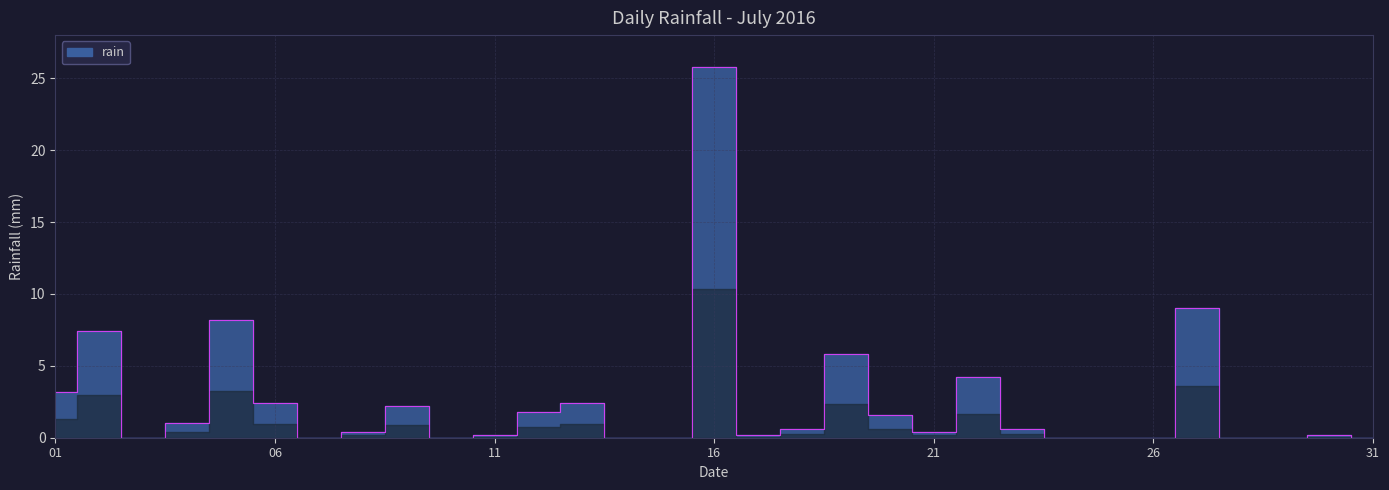

Between 2016-07-27 and 2016-07-11, which is larger?

2016-07-27